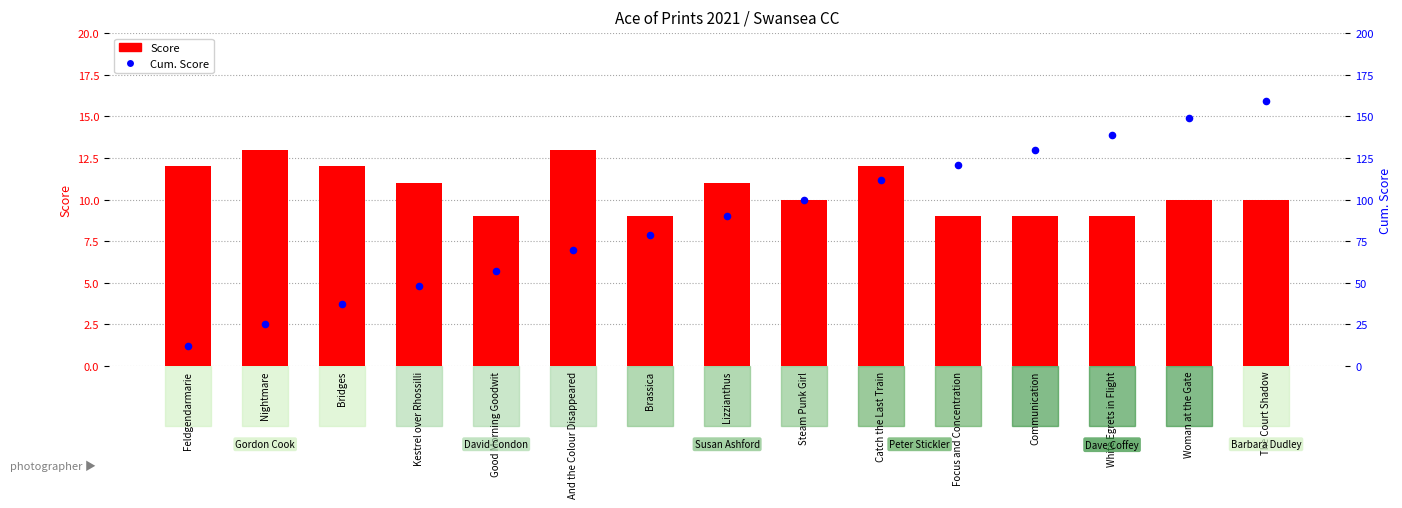

Which series has the largest total across all categories?

Cum. Score